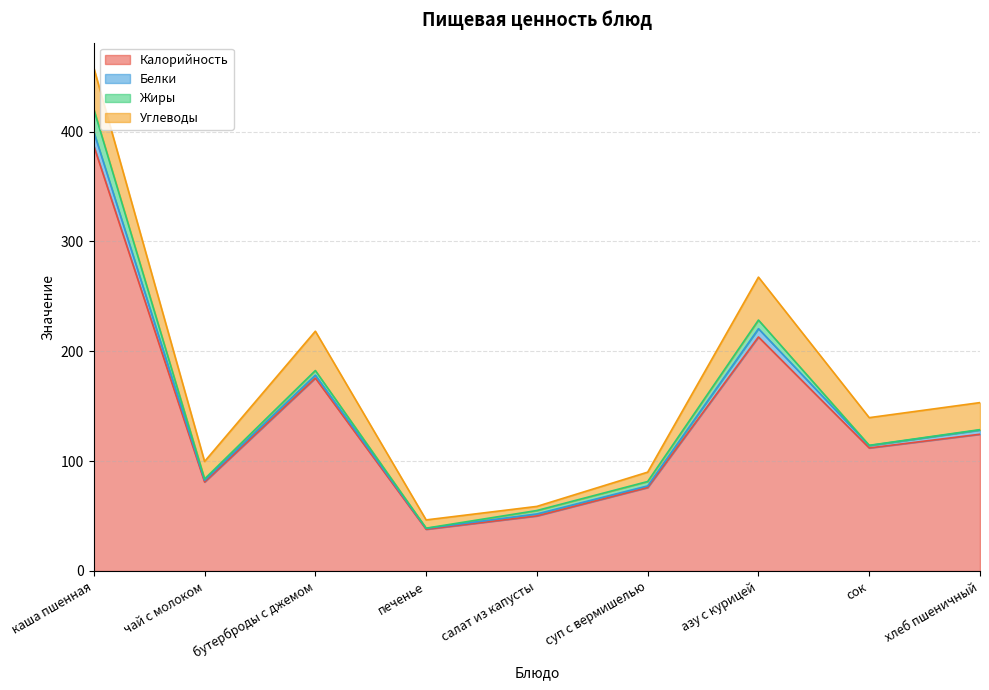

True or false: Калорийность has more than 2 interior local peaks.

False